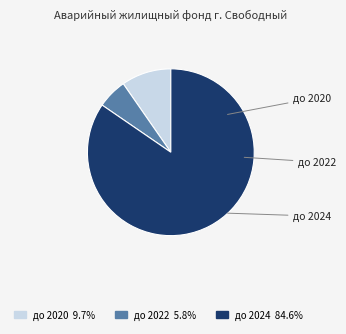

Does any single category account for the majority?

Yes